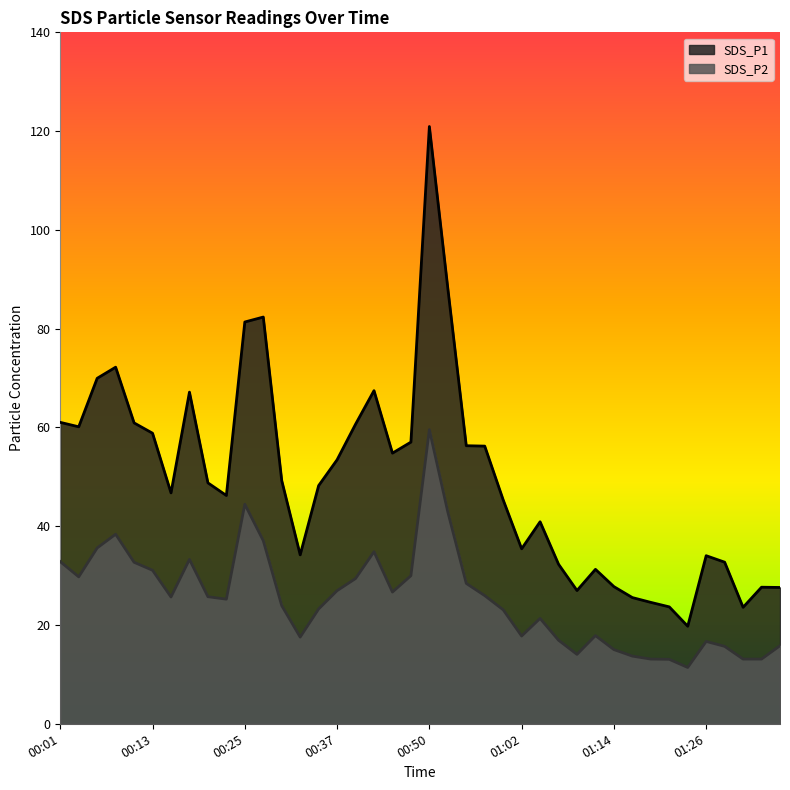

What is the spread (max minus min) of values at 01:14?

12.8